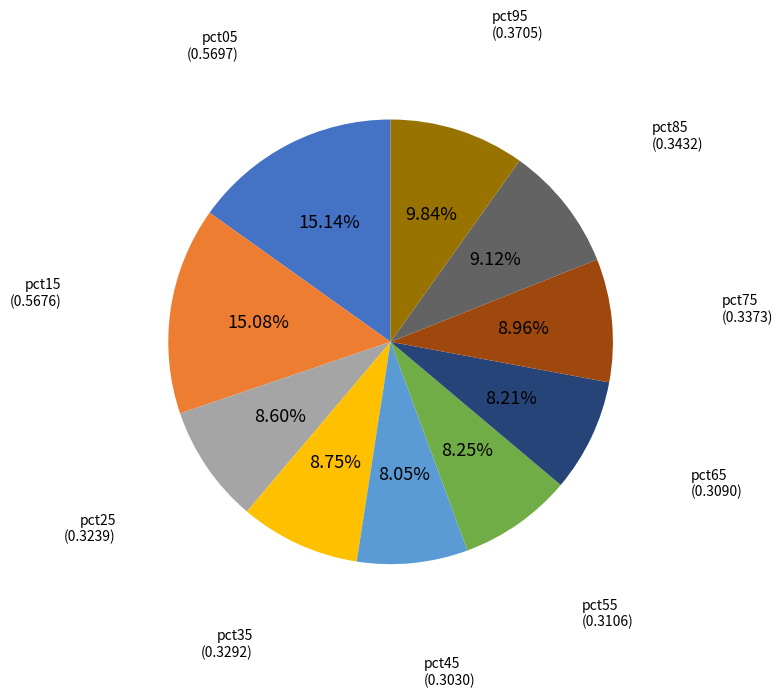

Is there any slice that represents more than half of the pie?

No